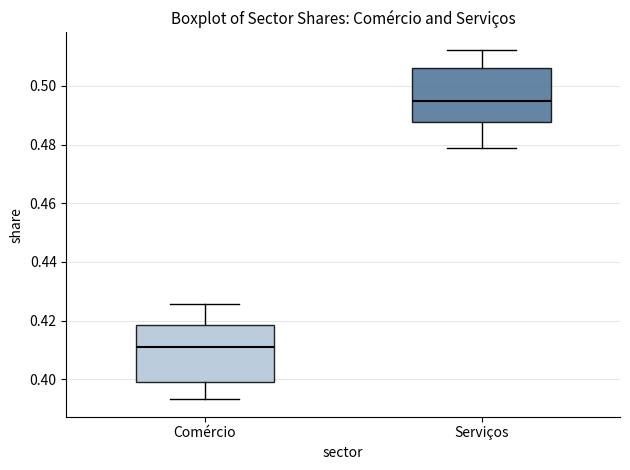

Where does the lower whisker of the box for Serviços end on the y-axis? The values are not printed on the chart, so give them approximately, as read against the axis.

0.478